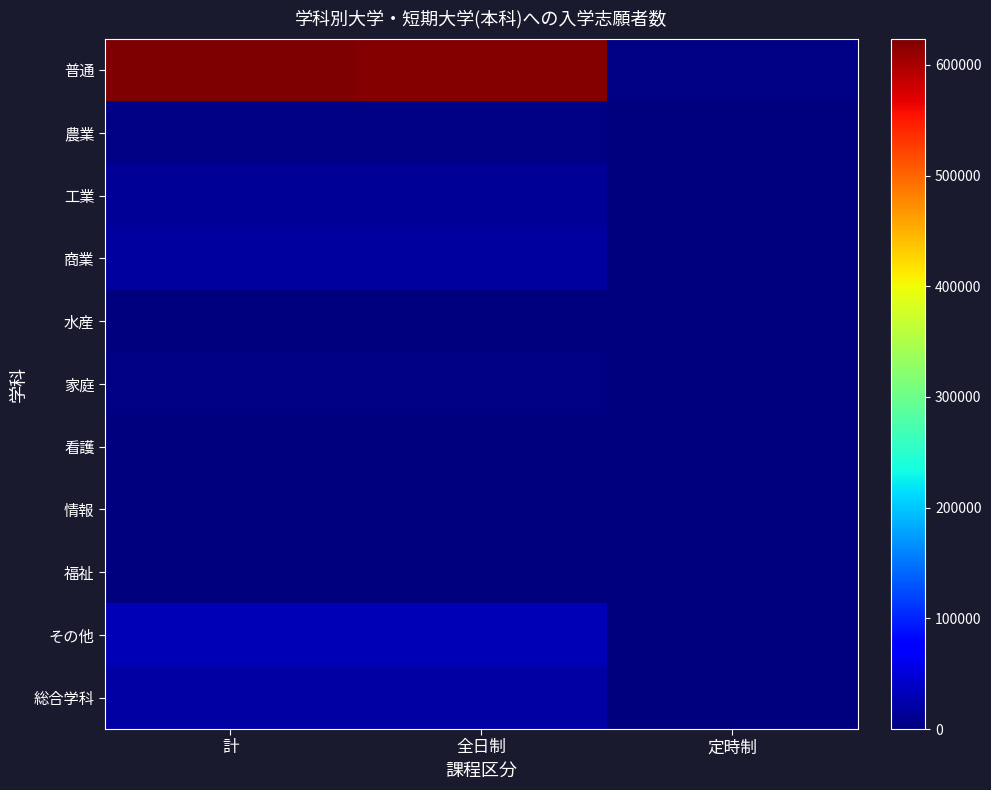

Which series has the largest total across all categories?

普通